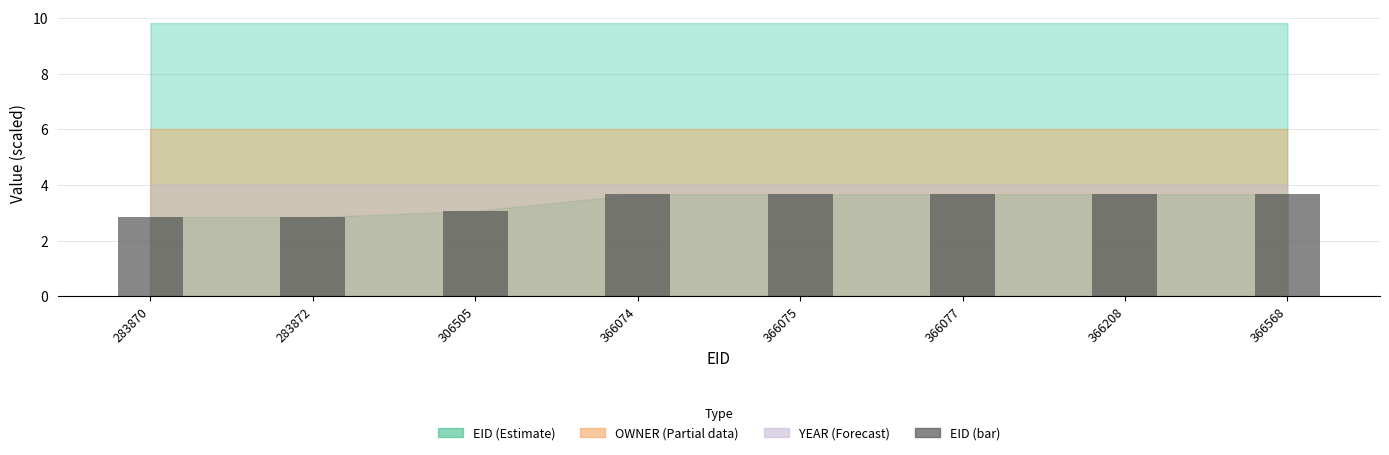

Reading left to right, what are all the values shown in this chart?

283870=2.8	283872=2.8	306505=3.1	366074=3.7	366075=3.7	366077=3.7	366208=3.7	366568=3.7